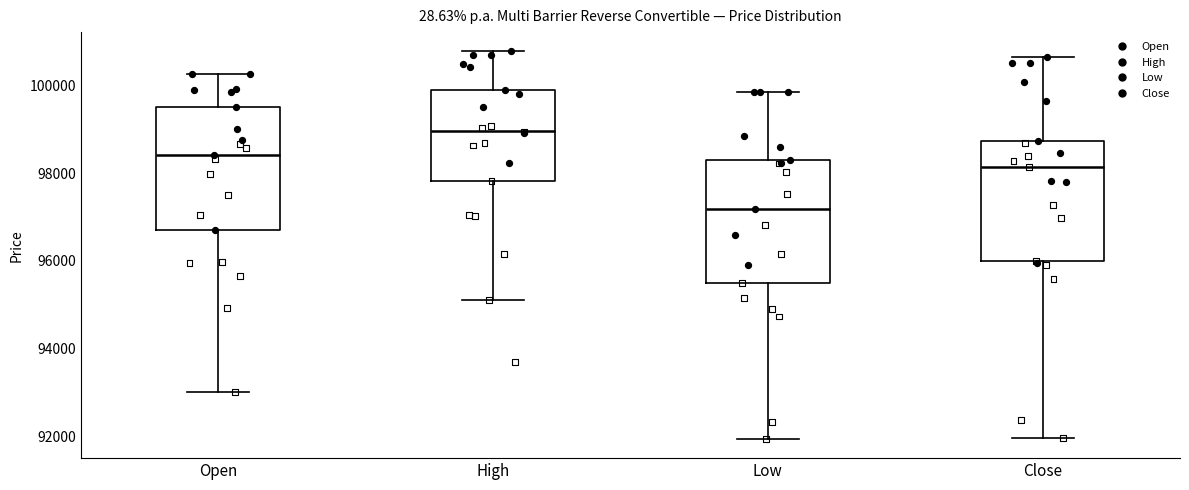

Which box's median line is the highest?

High